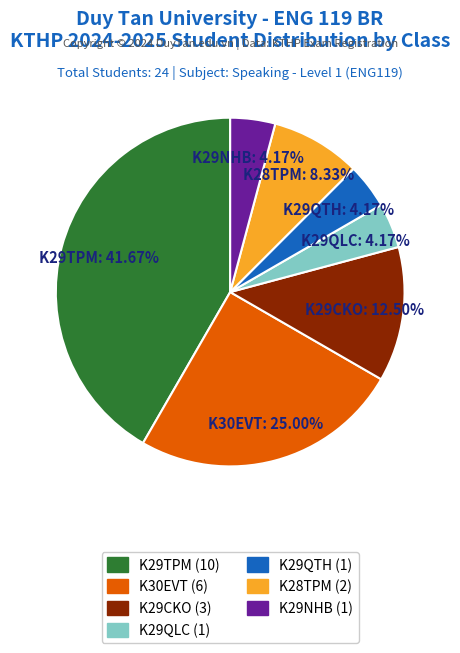

Which slice is the largest?

K29TPM